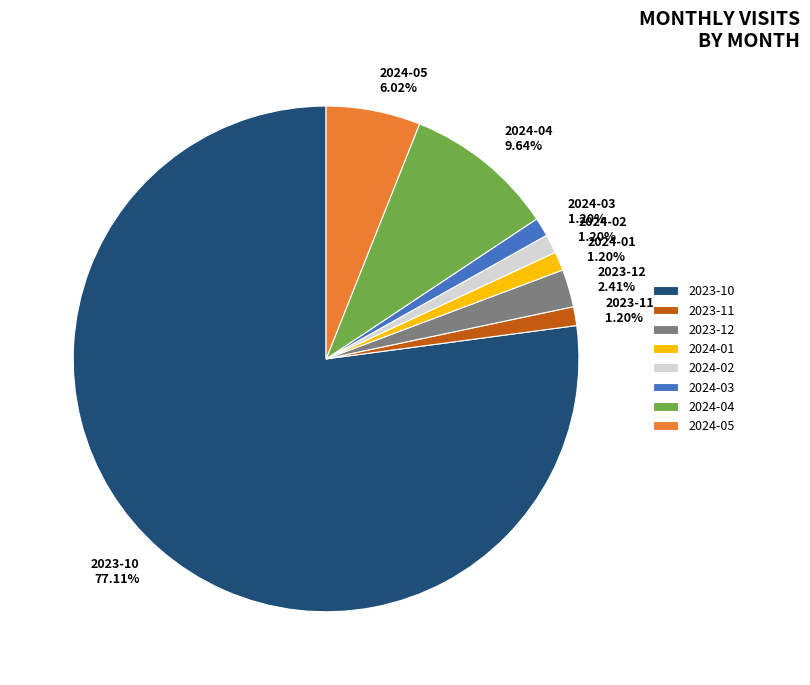

To the nearest percent, what is the difference between the largest and smallest slice percentages?

76%